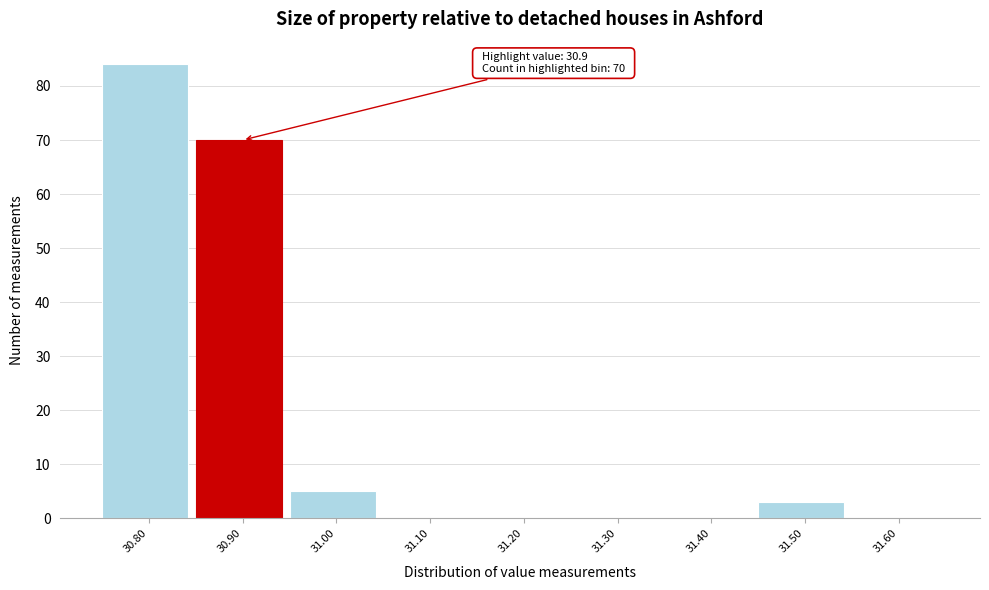

Which range on the x-axis has the tallest bar?

30.75 to 30.85